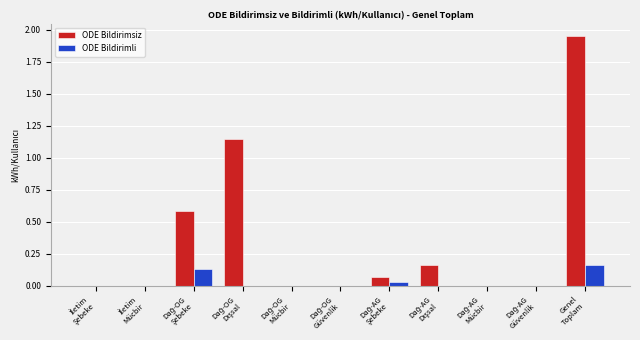

What is the sum of all ODE Bildirimli values?

0.3